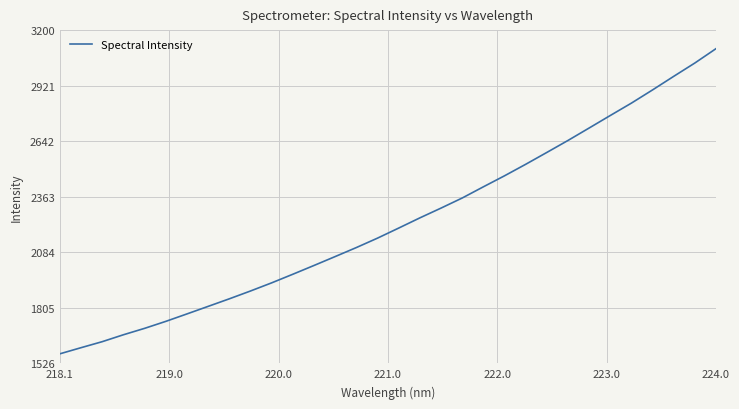

What is the maximum value shown in the chart?

3106.9